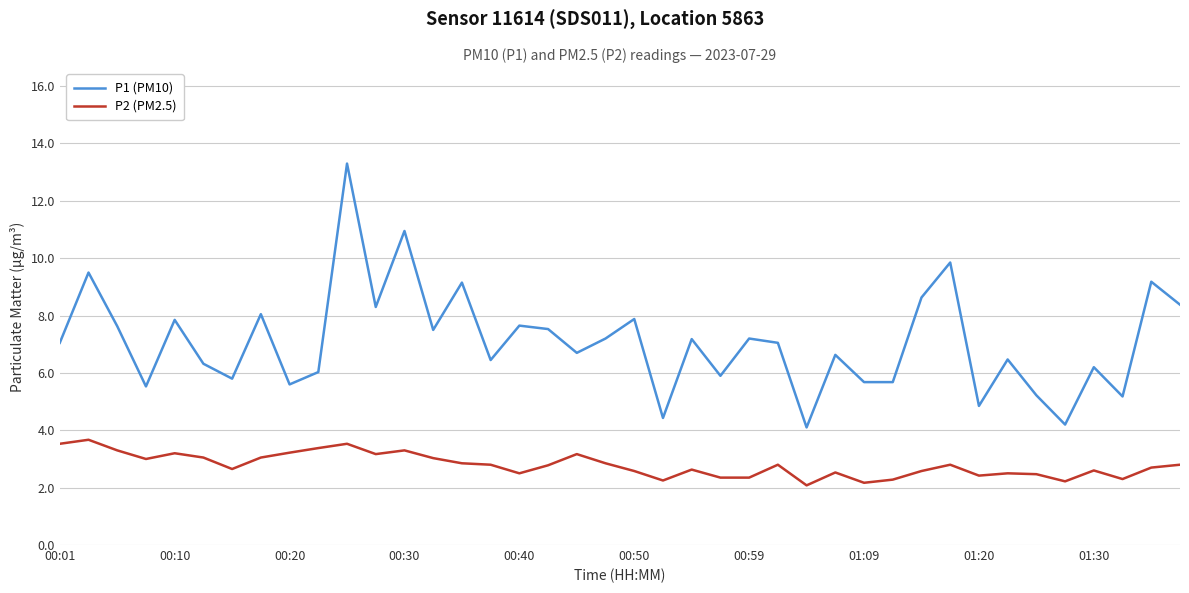

Which series has the largest total across all categories?

P1 (PM10)